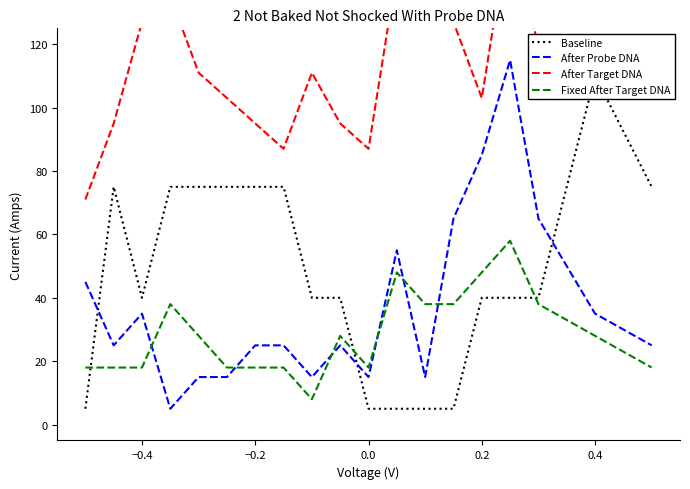

How many lines are shown in the chart?

4